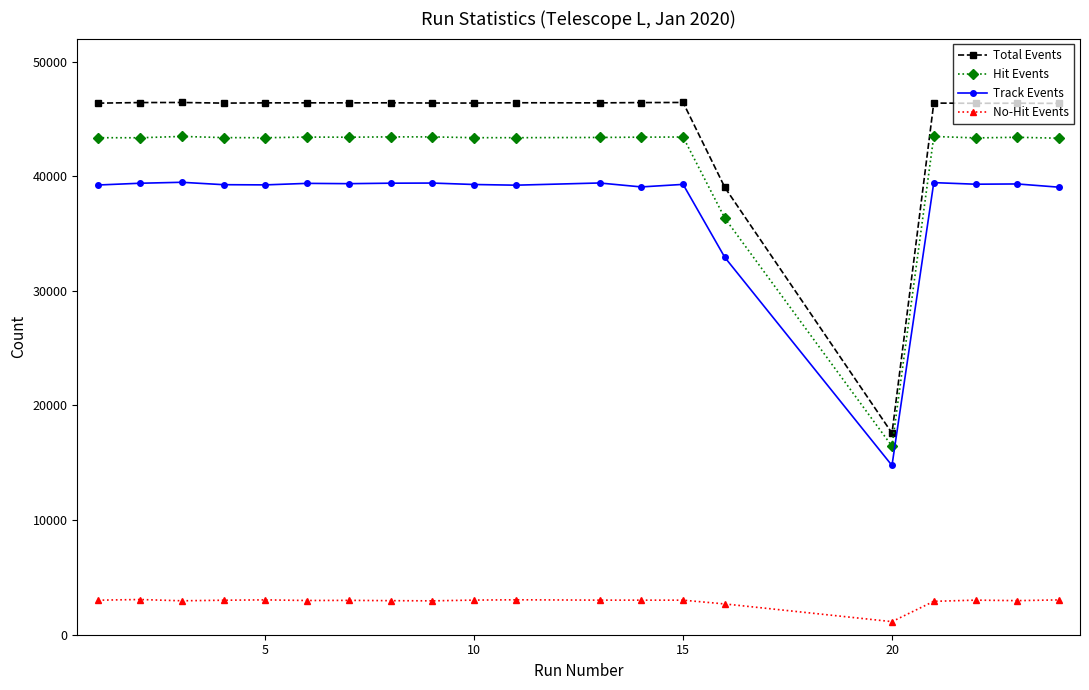

Which series has the largest total across all categories?

Total Events